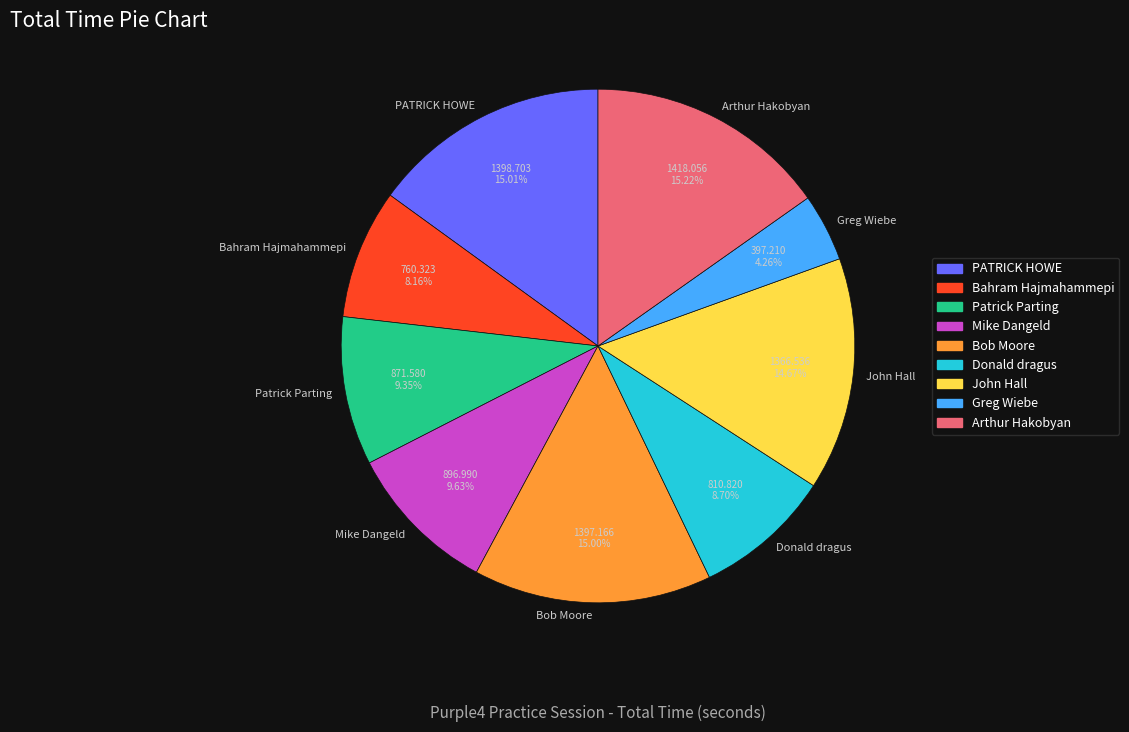

Combined, do Patrick Parting and John Hall account for over 50%?

No